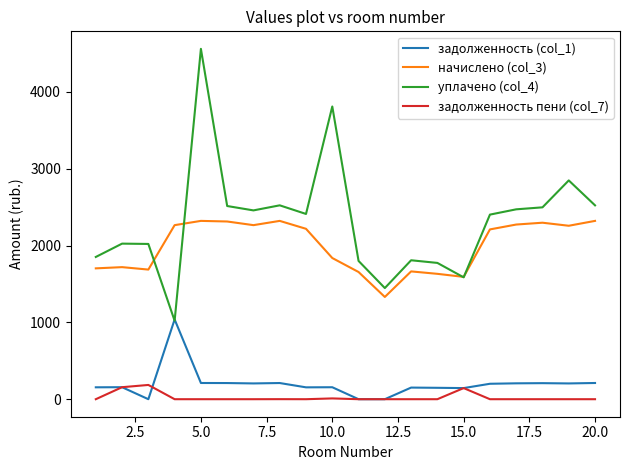

Which series has the largest range (max minus min)?

уплачено (col_4)